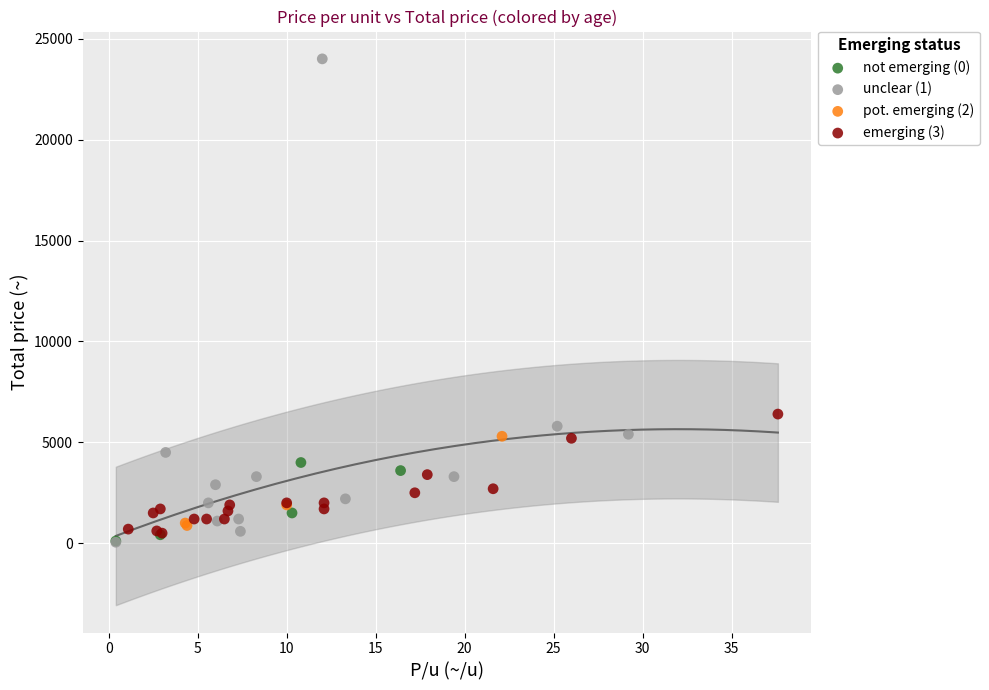

Which series has the widest spread of Y values?

unclear (1)